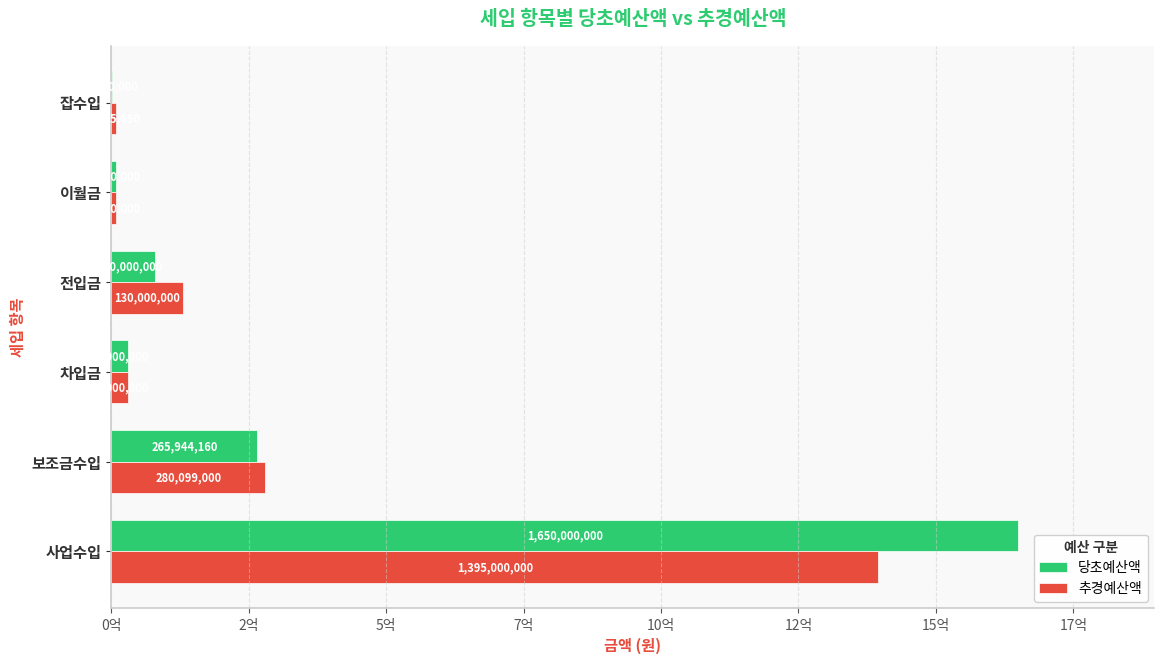

What are all the series names shown in the legend?

당초예산액, 추경예산액